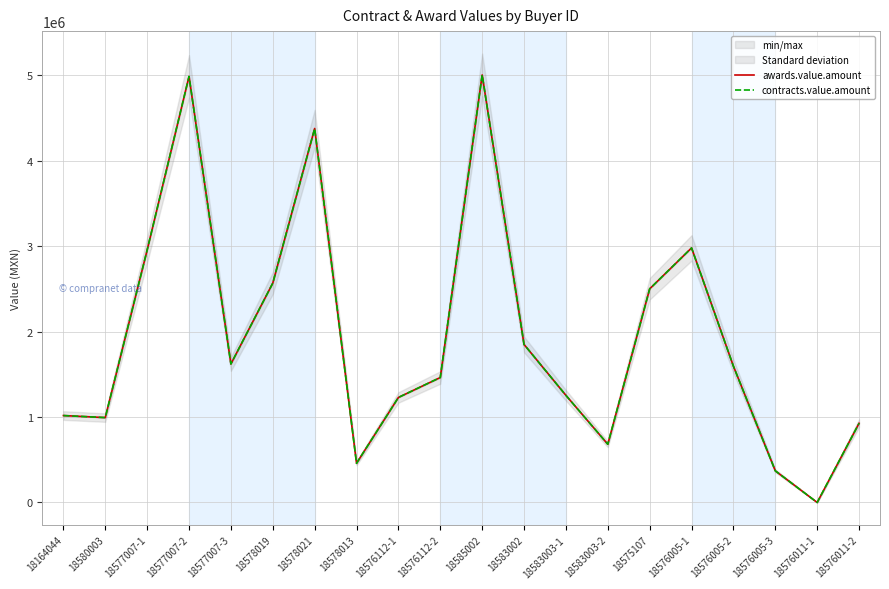

How many data points in contracts.value.amount are above 1594115?

9